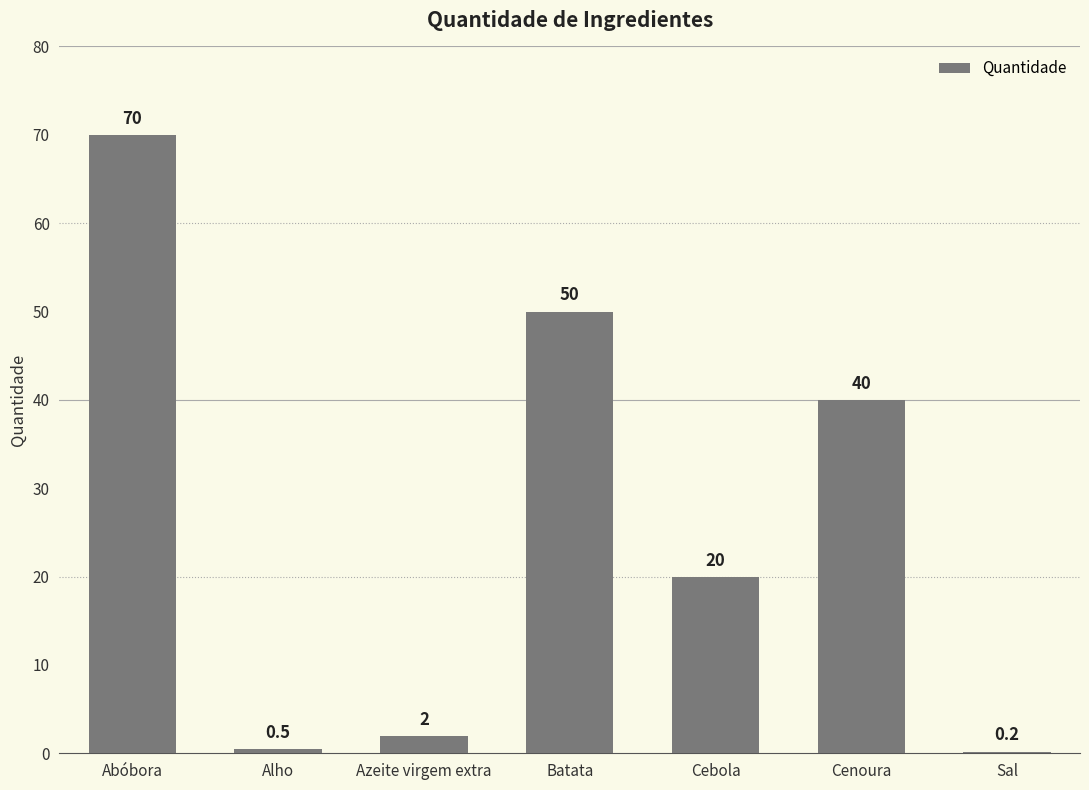

How many categories are shown in the chart?

7